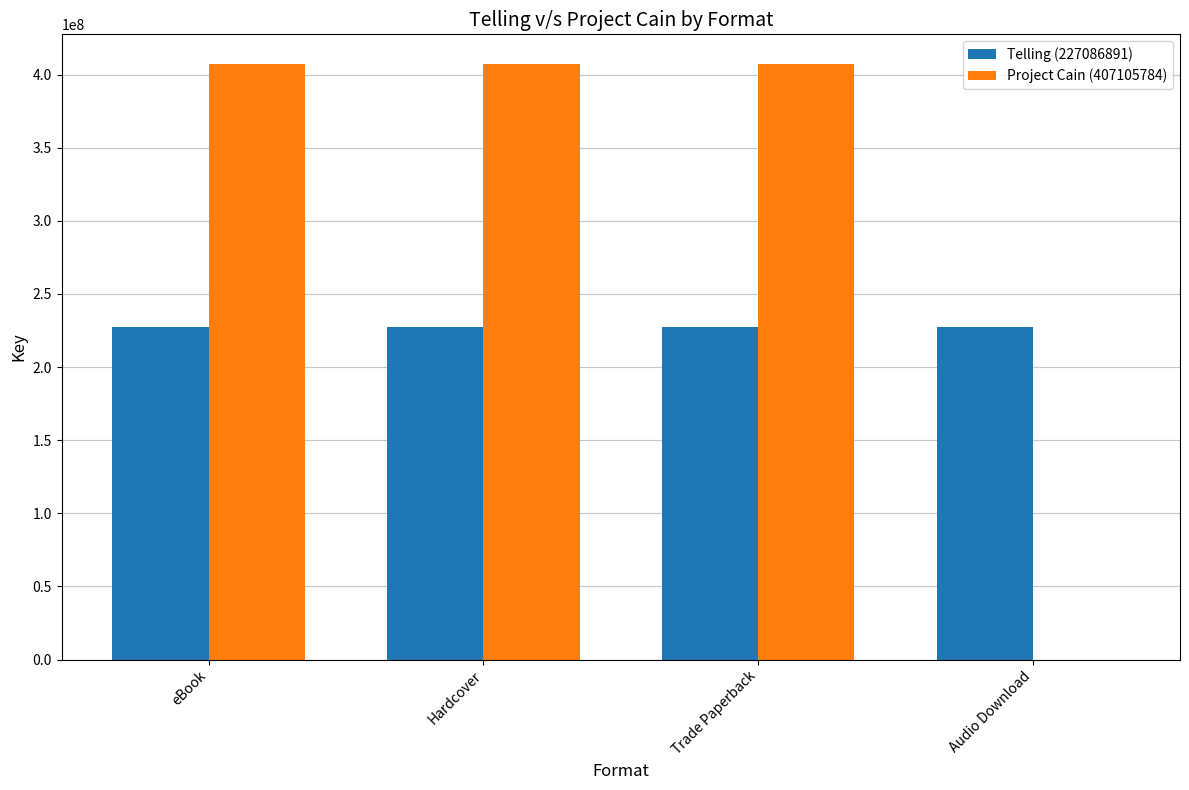

How many series are shown in this chart?

2